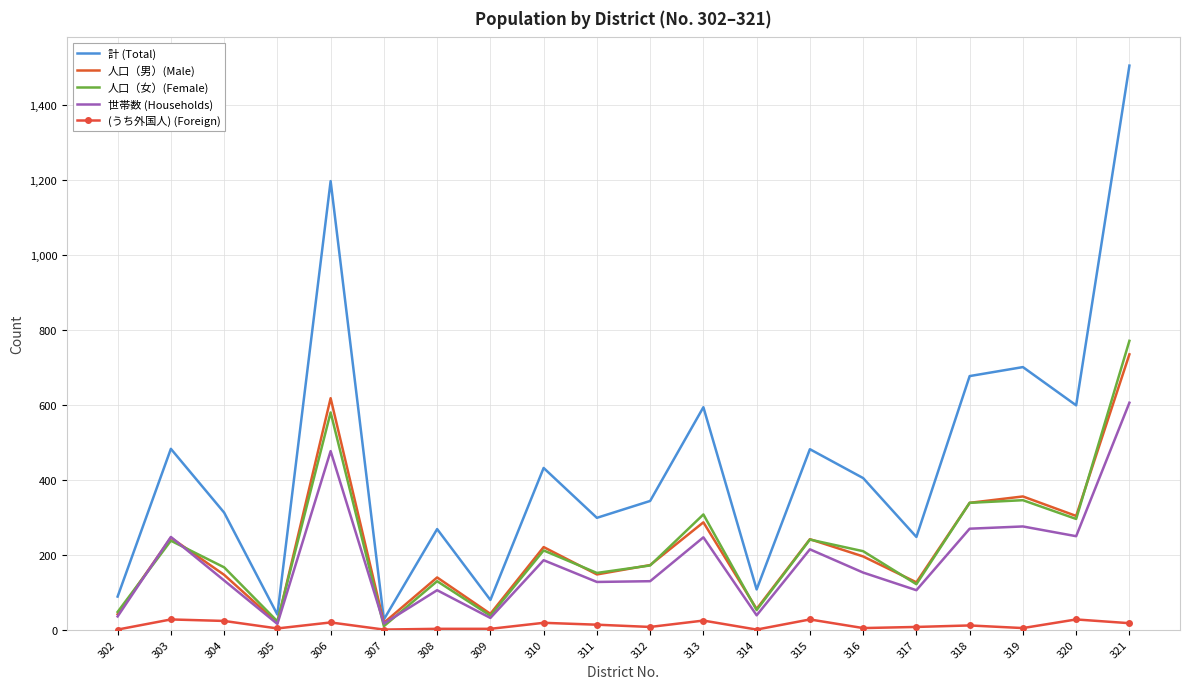

Between 303 and 320, which series saw the biggest shift?

計 (Total)